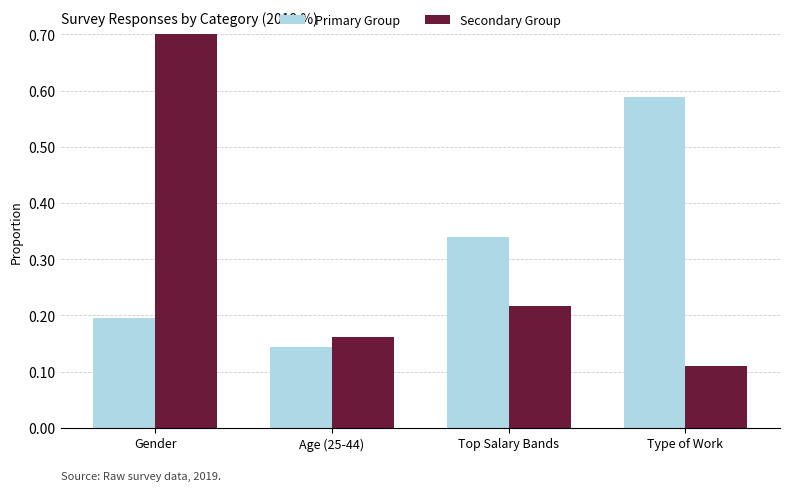

Between Gender and Type of Work, which is larger?

Type of Work